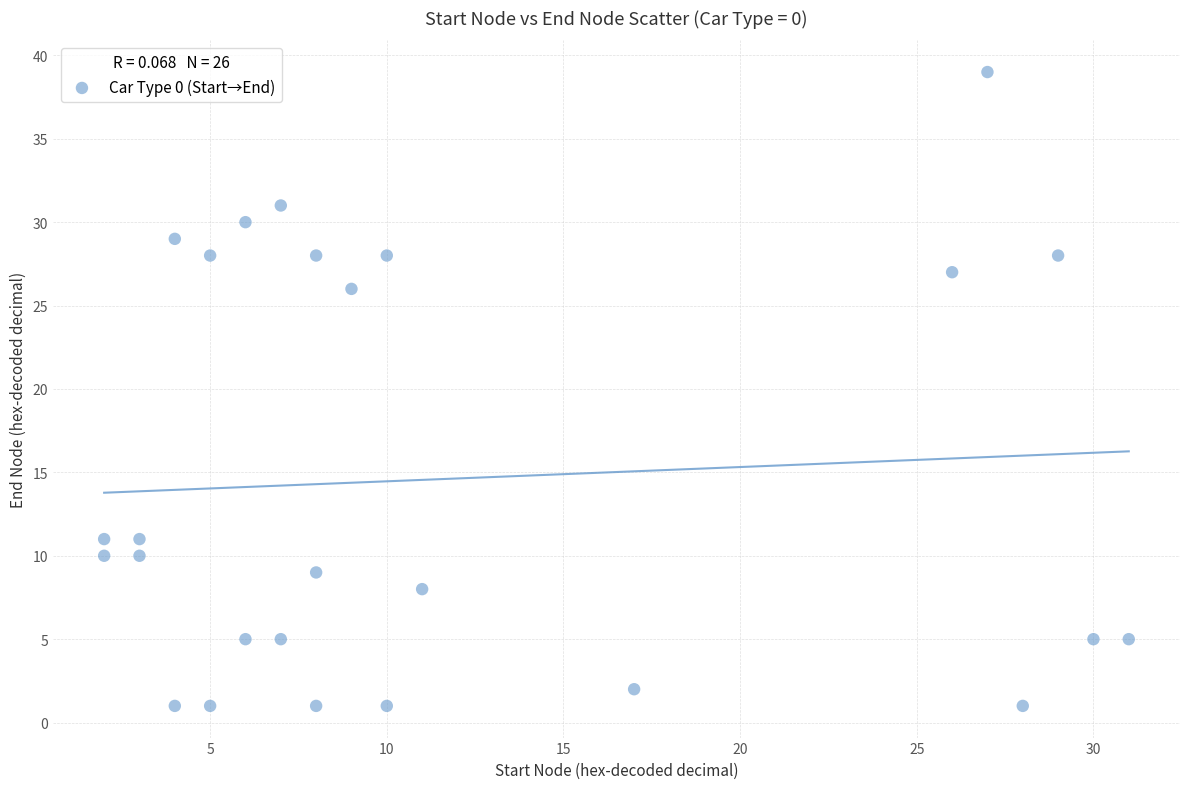

What Y value in the scatter plot is closest to 20?

26